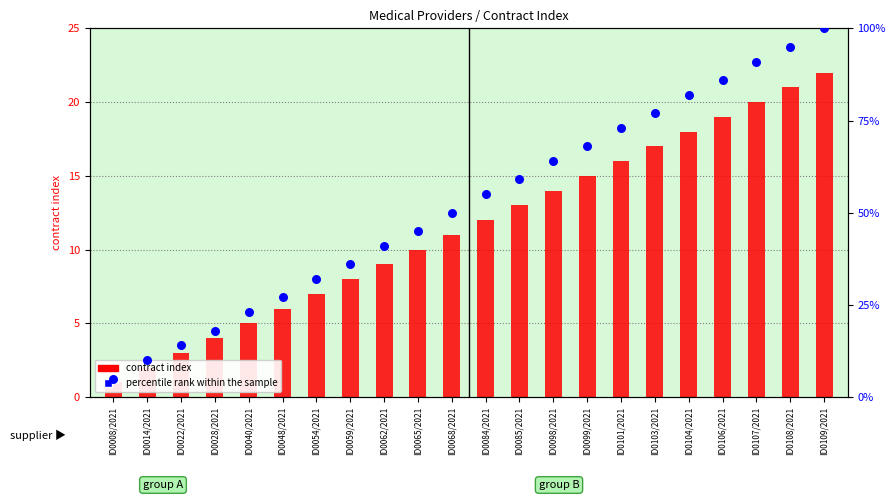

Which series has the largest total across all categories?

percentile rank within the sample